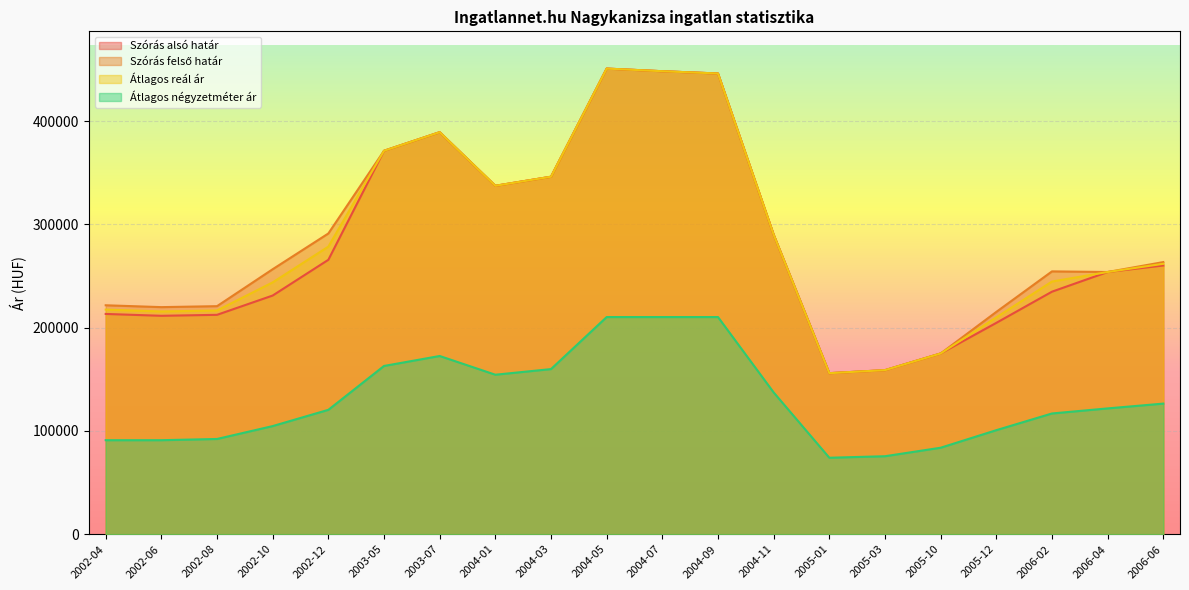

The value of Átlagos reál ár at 2005-12 is 209900. True or false?

True